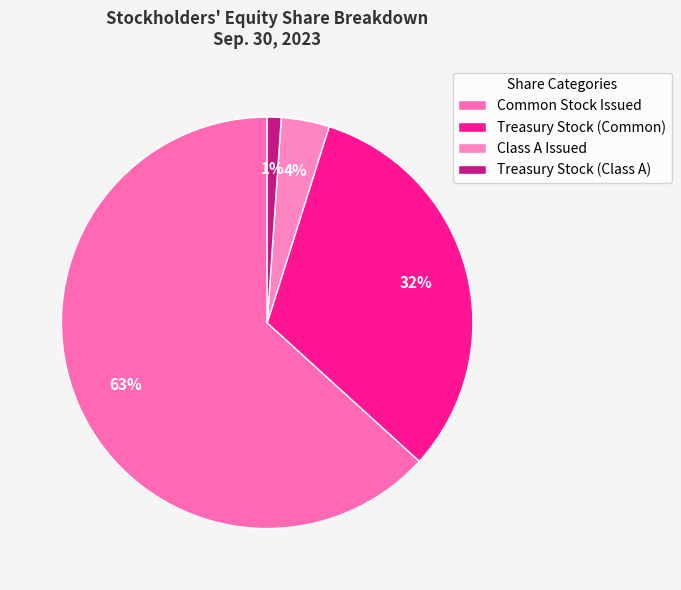

What percentage is the Treasury Stock (Common) slice, to the nearest percent?

32%